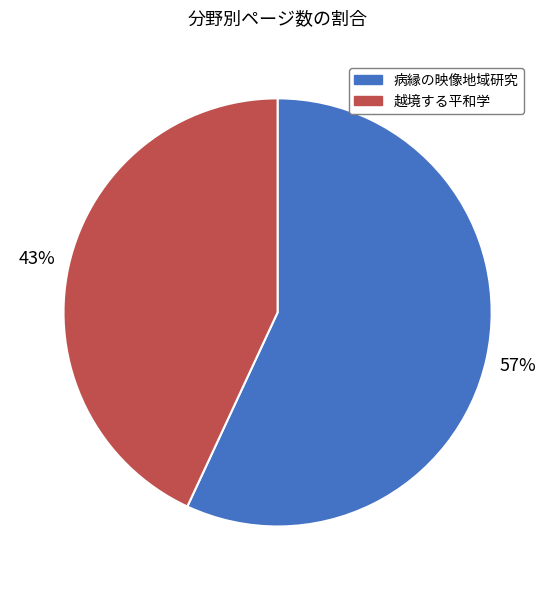

Which has a higher value, 病縁の映像地域研究 or 越境する平和学?

病縁の映像地域研究